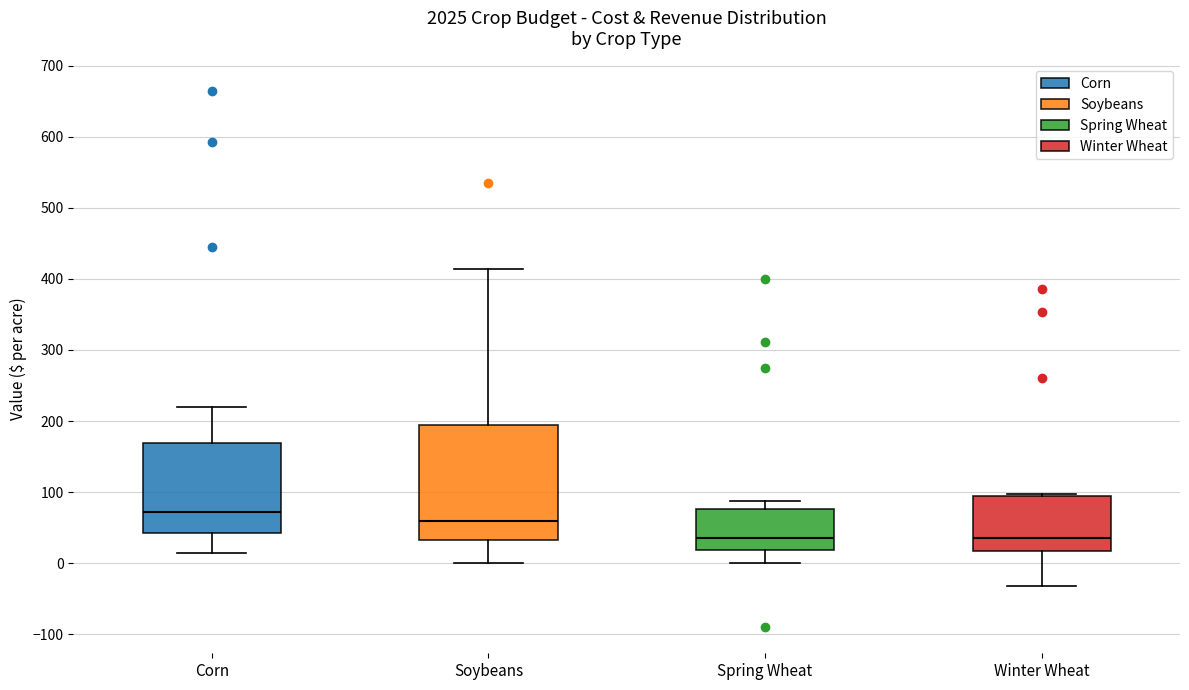

Reading left to right, read every box against the y-axis: the position of its median line, the range the box covers, and the ends of its whiskers. The values are not printed on the chart, so give them approximately, as read against the axis.

Corn: median 70, box 40 to 170, whiskers 10 to 220
Soybeans: median 60, box 30 to 190, whiskers 0 to 410
Spring Wheat: median 40, box 20 to 80, whiskers 0 to 90
Winter Wheat: median 40, box 20 to 90, whiskers -30 to 100